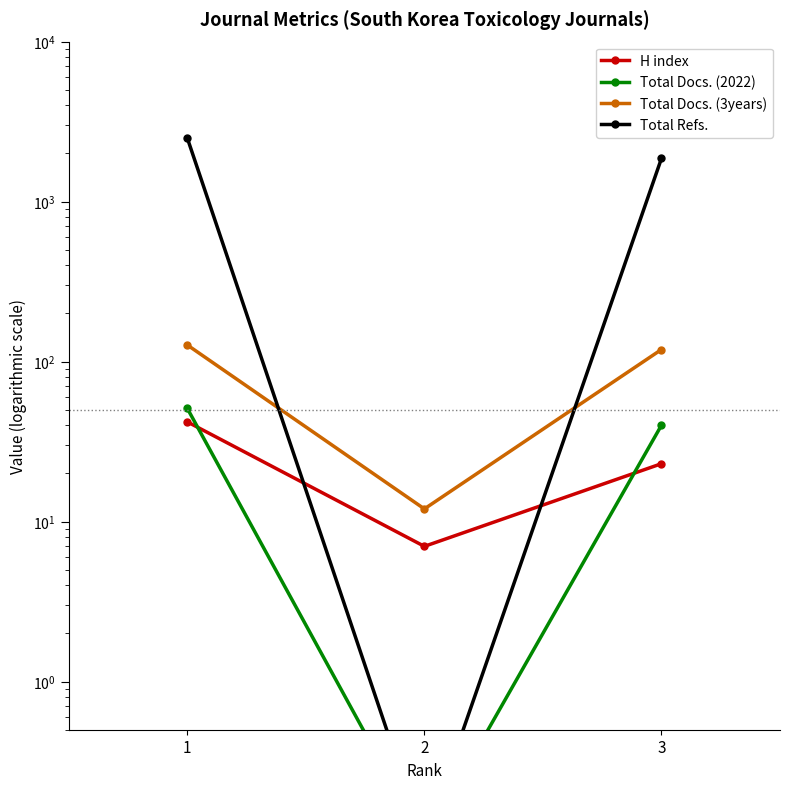

How many categories are shown in the chart?

3